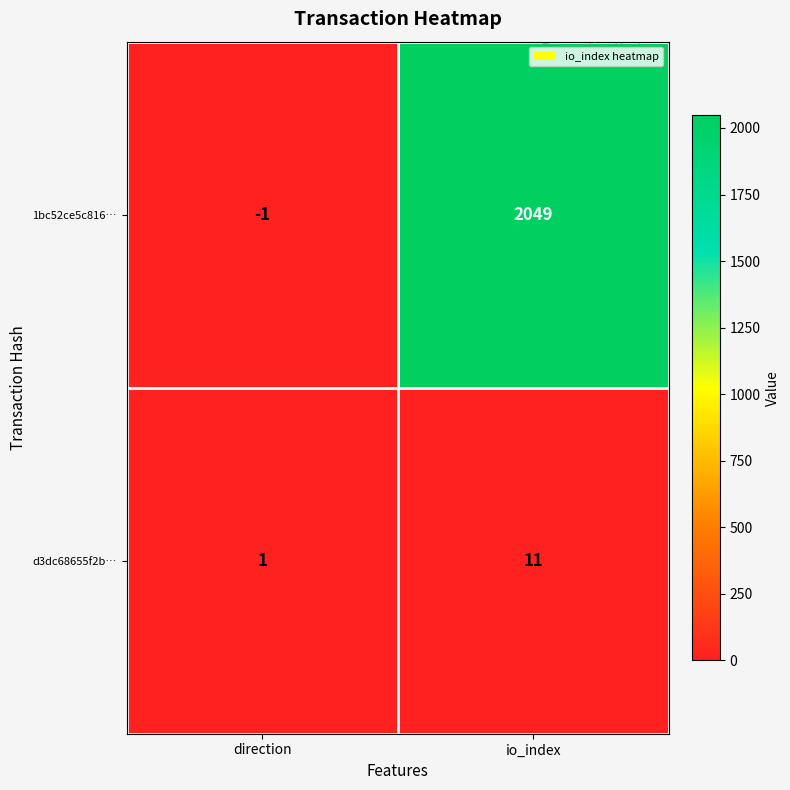

What is the approximate value of d3dc68655f2b… at io_index, to the nearest 5?

10